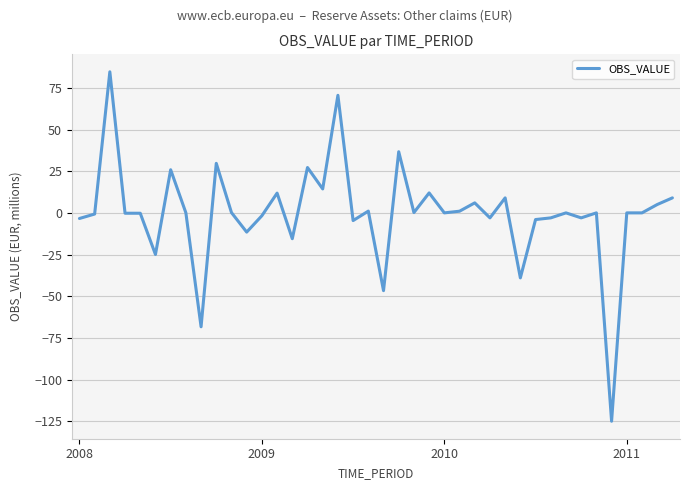

What is the difference between the maximum and minimum values?

209.6